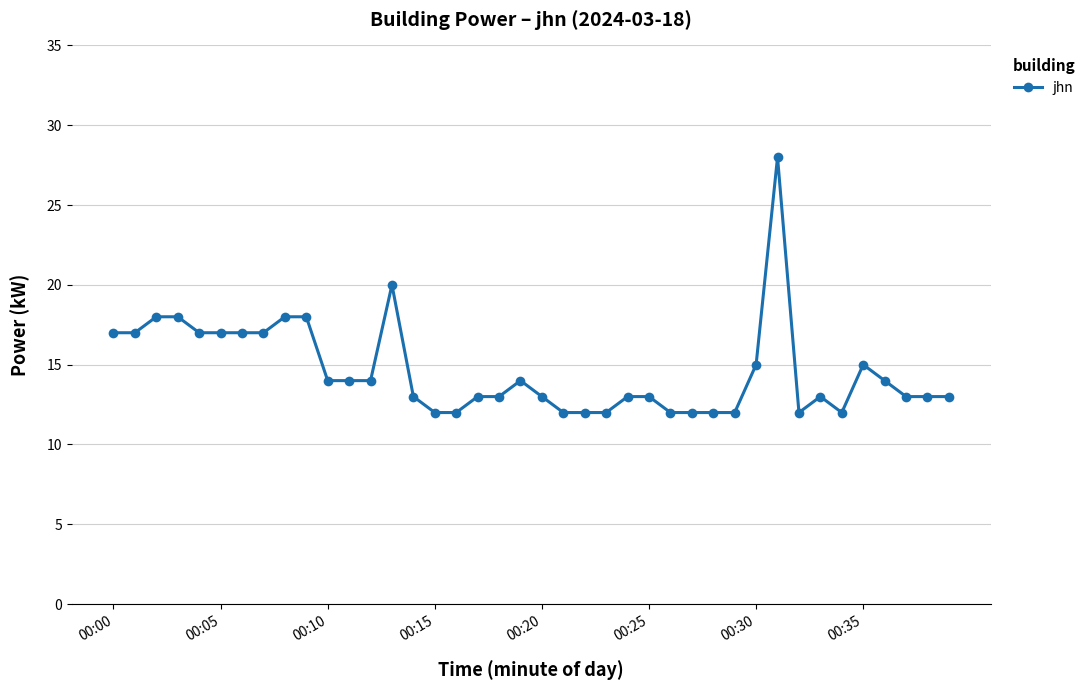

How many lines are shown in the chart?

1